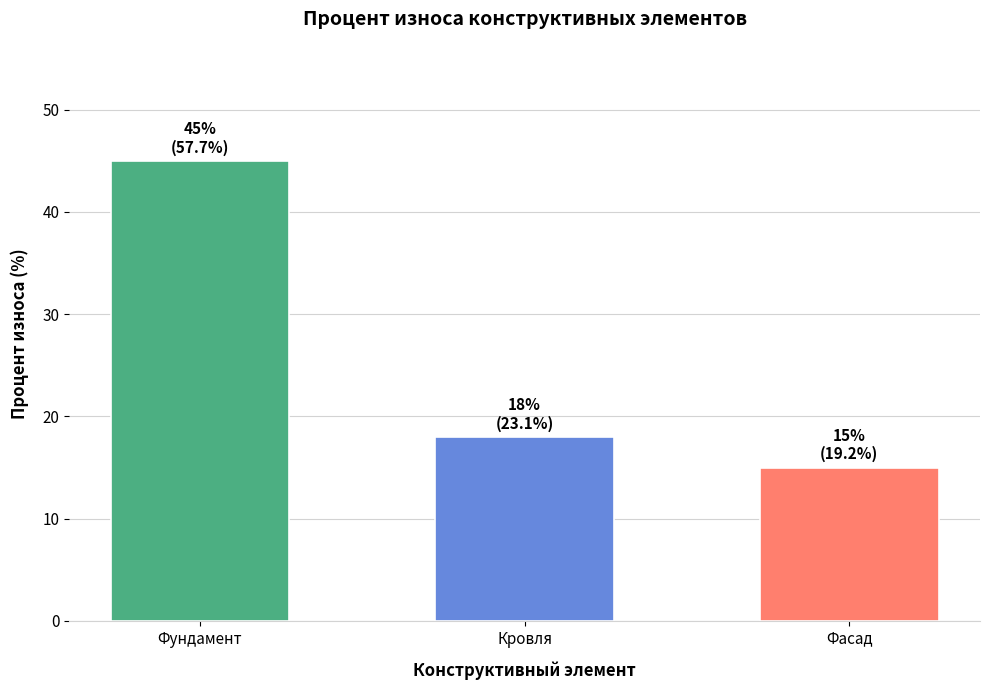

Are the bars grouped side by side (vs. stacked)?

No